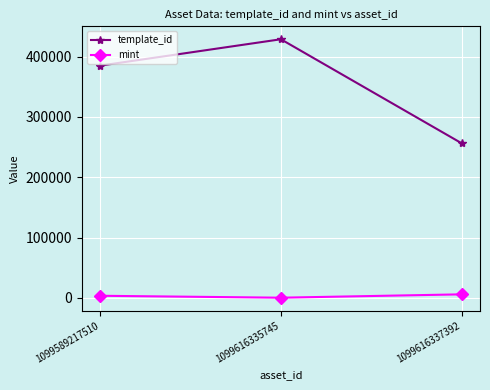

How many lines are shown in the chart?

2